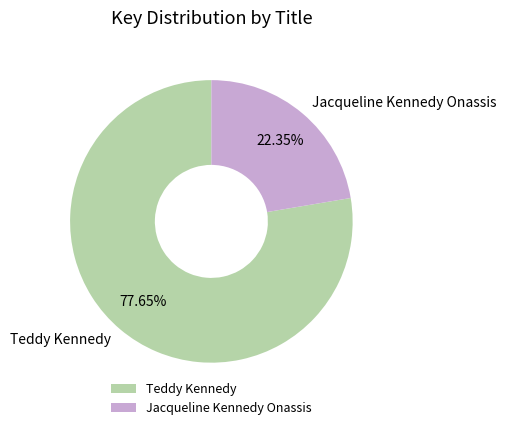

Does any single category account for the majority?

Yes